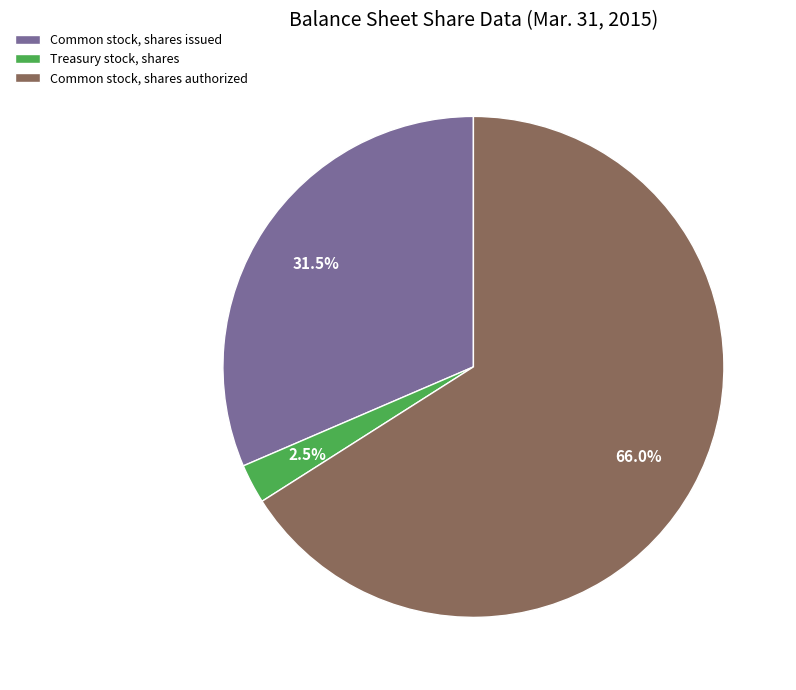

Count the number of slices in the pie.

3